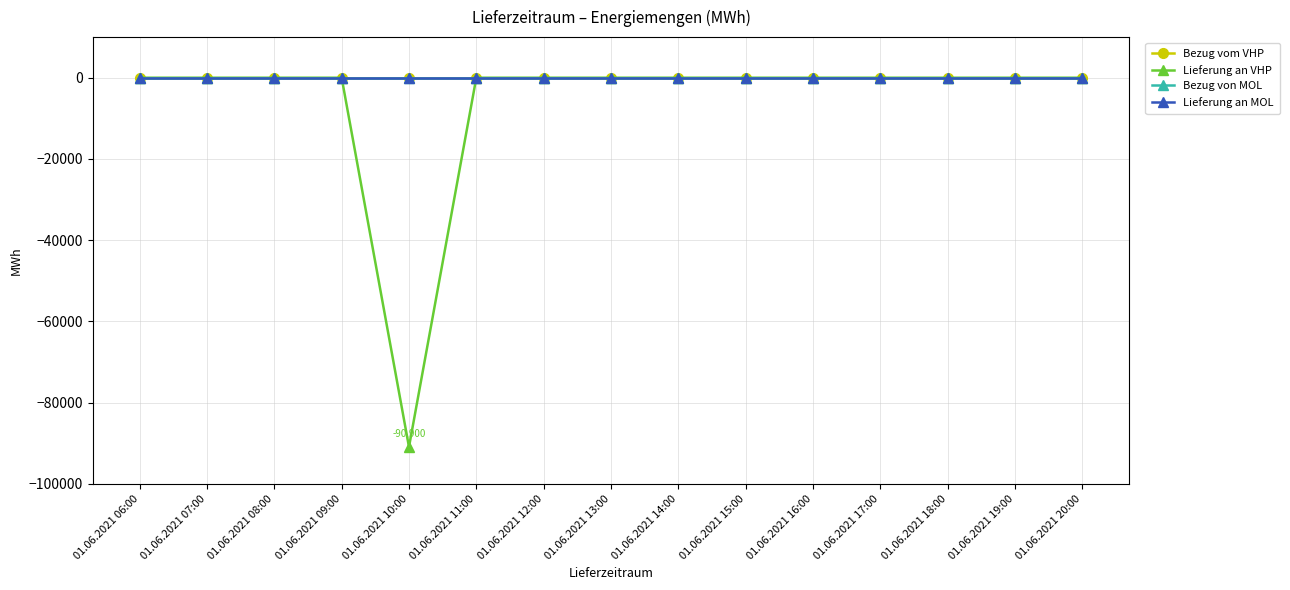

Does the chart display data point markers on the line(s)?

Yes